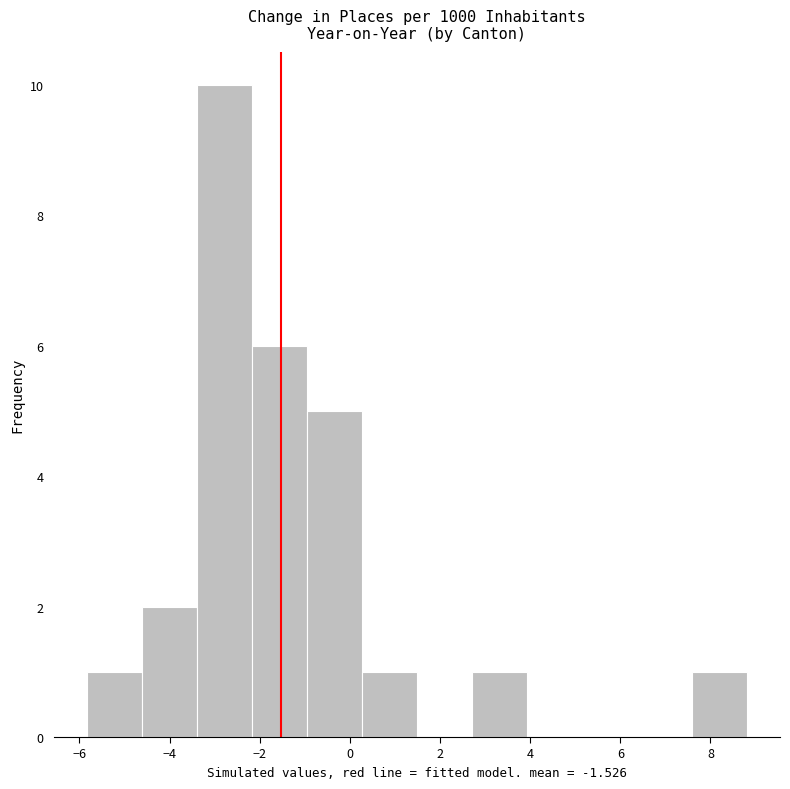

Reading left to right, transcribe this chart: for each bar, give the range it covers on the x-axis and its height. Neither the bar edges nor the heights are printed on the chart, so give them approximately, as read against the axes.

-5.8 to -4.6: 1
-4.6 to -3.4: 2
-3.4 to -2.2: 10
-2.2 to -1.0: 6
-1.0 to 0.2: 5
0.2 to 1.4: 1
1.4 to 2.8: 0
2.8 to 4.0: 1
4.0 to 5.2: 0
5.2 to 6.4: 0
6.4 to 7.6: 0
7.6 to 8.8: 1